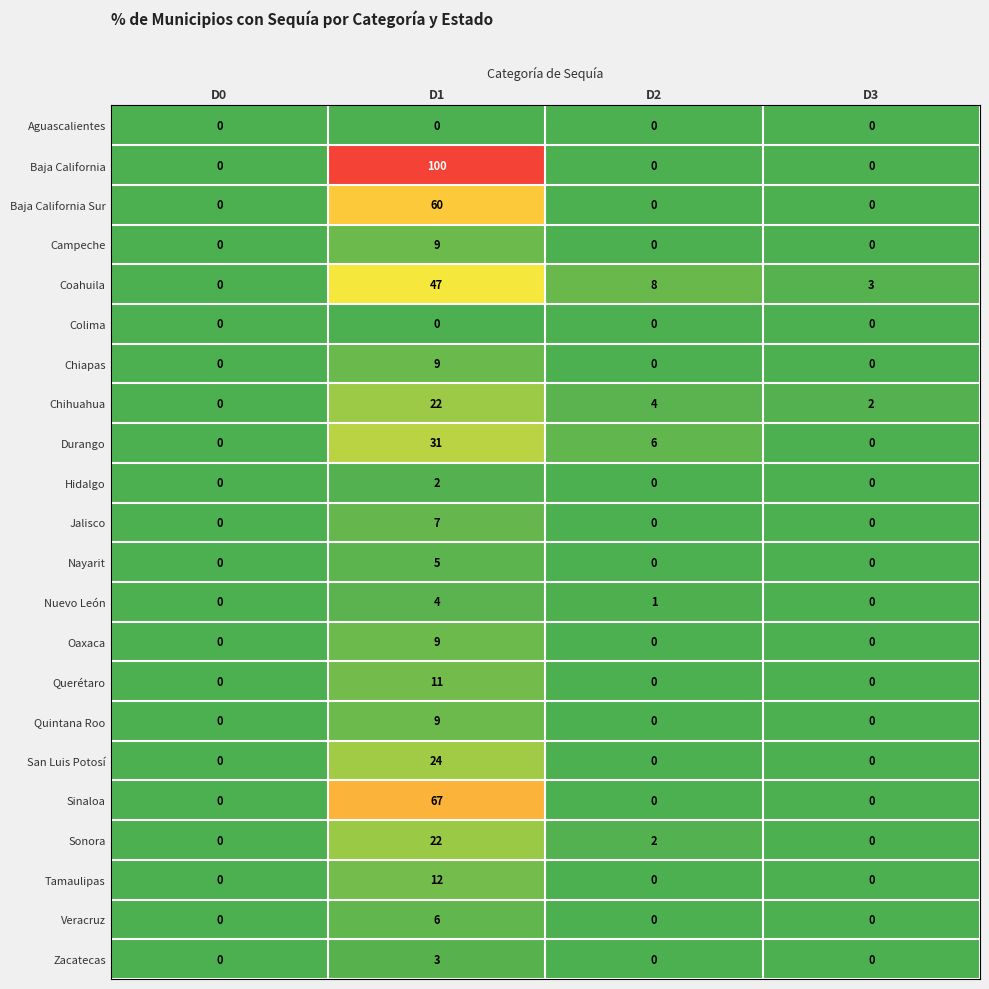

True or false: Nayarit has a value of 2 at D0.

False